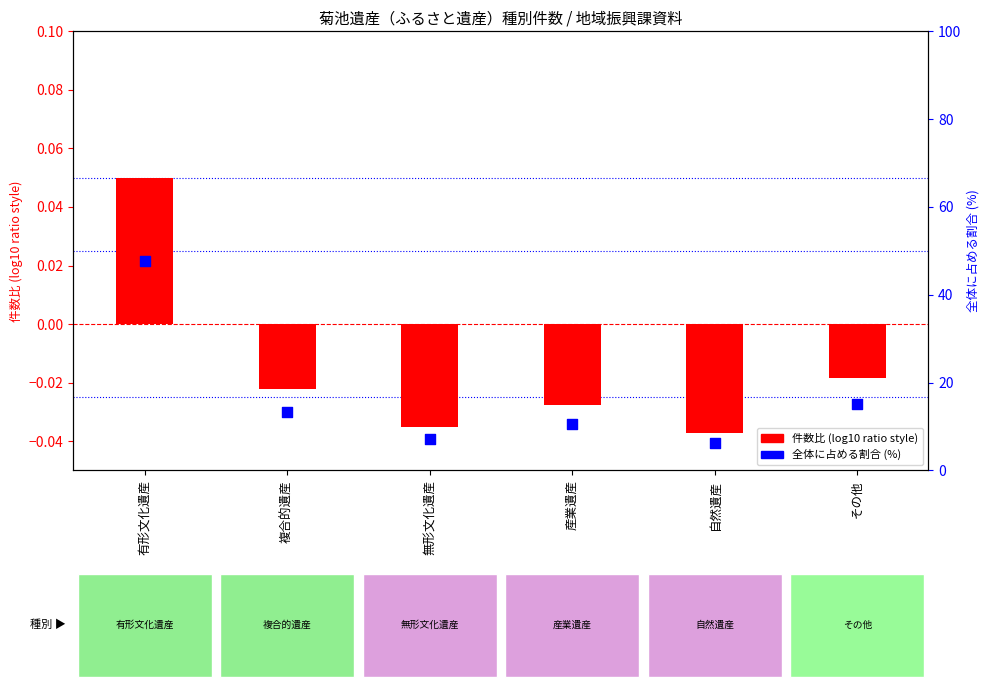

At which category is the sum across all series the highest?

有形文化遺産